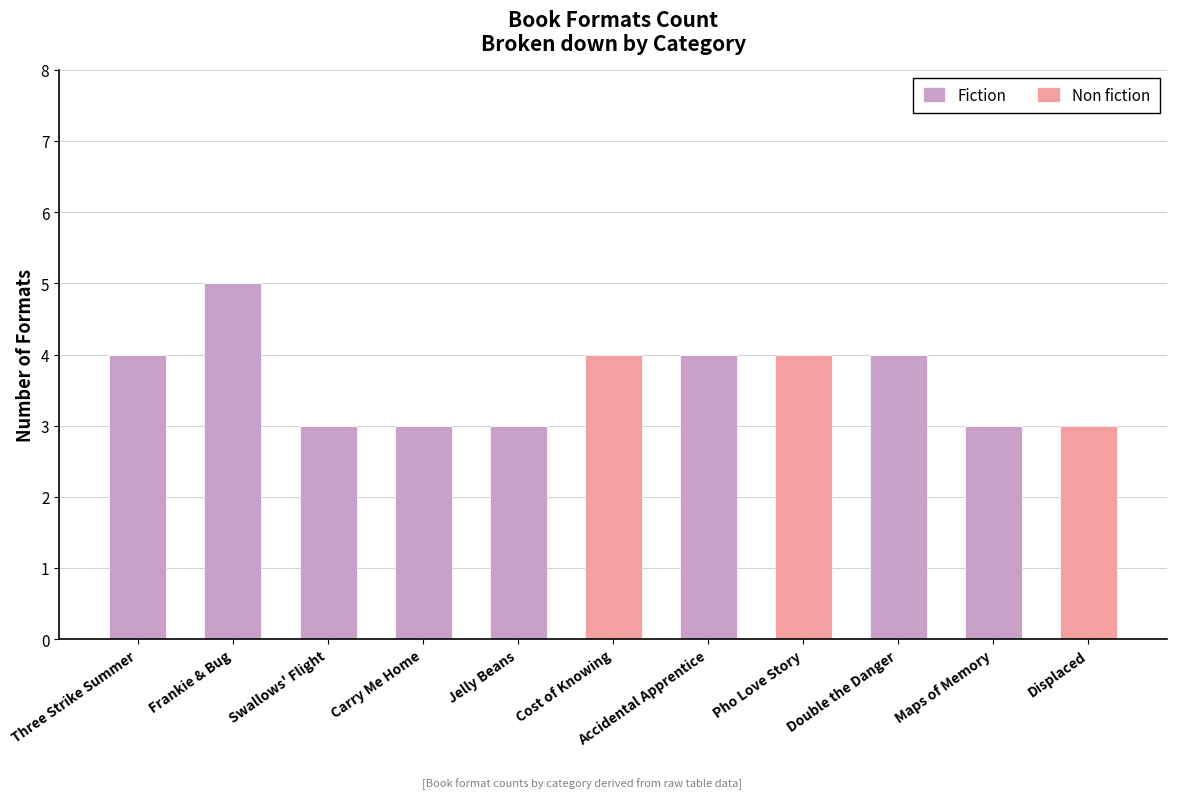

True or false: Fiction has a value of 5 at Swallows' Flight.

False